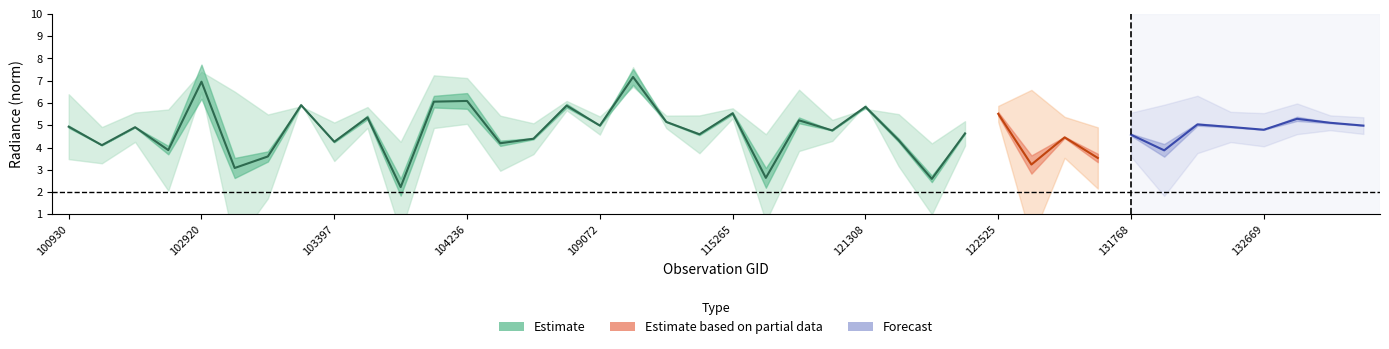

How many lines are shown in the chart?

3